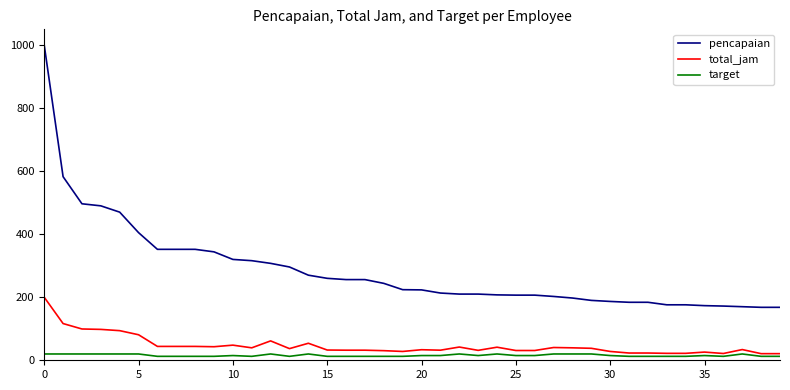

What is the lowest value of the pencapaian series?

168.0